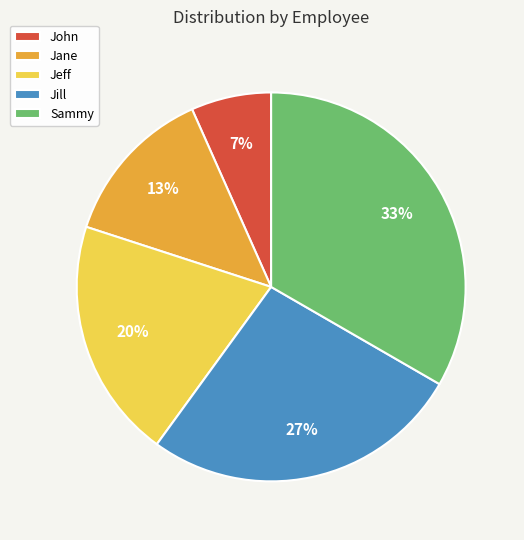

Between John and Jane, which is larger?

Jane